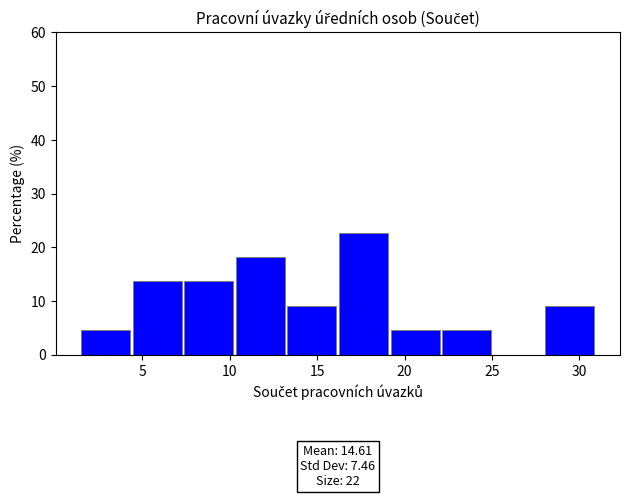

Which range on the x-axis has the tallest bar?

16.25 to 19.20